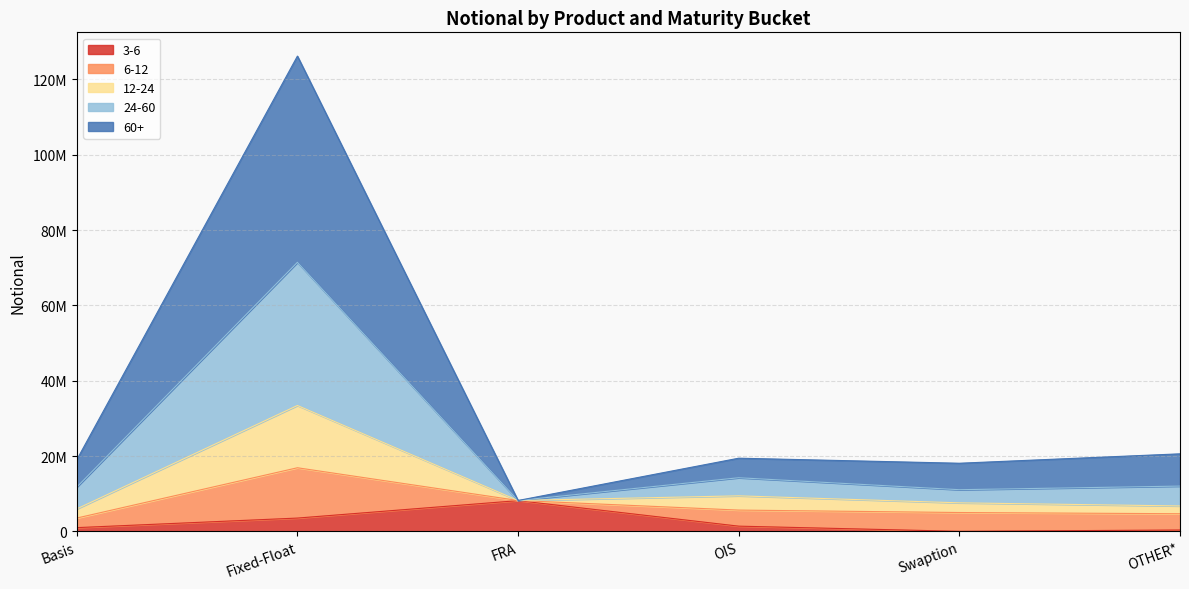

What are all the series names shown in the legend?

3-6, 6-12, 12-24, 24-60, 60+